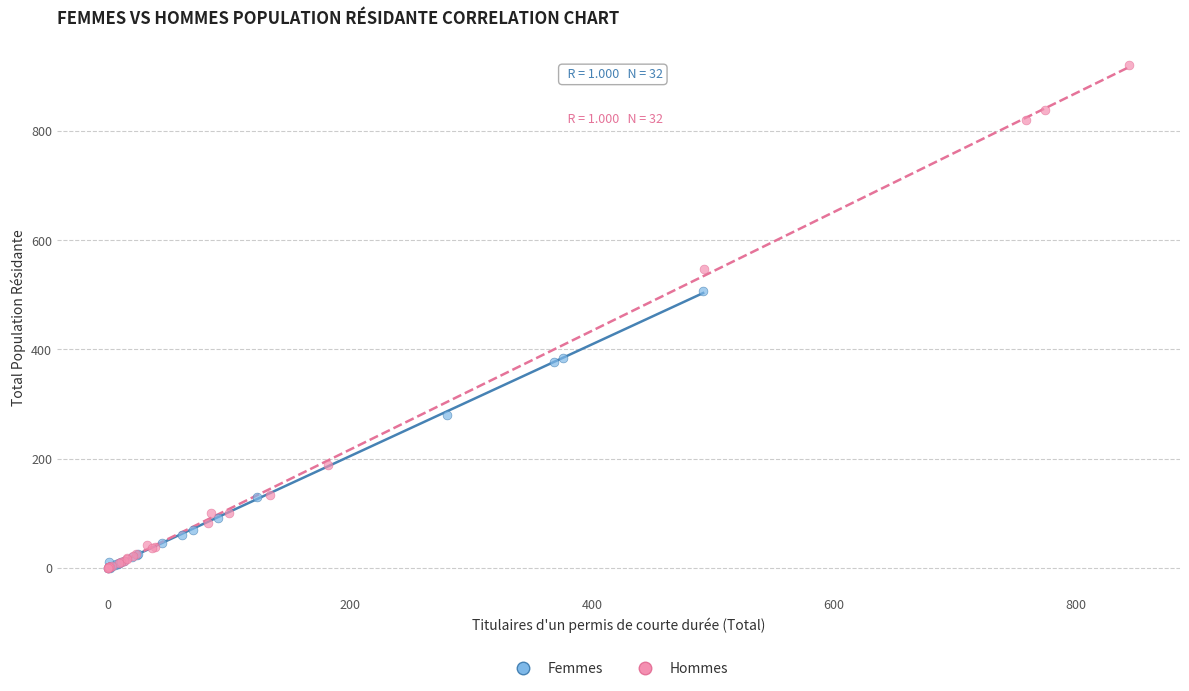

Which series has the largest Y range (max minus min)?

Hommes